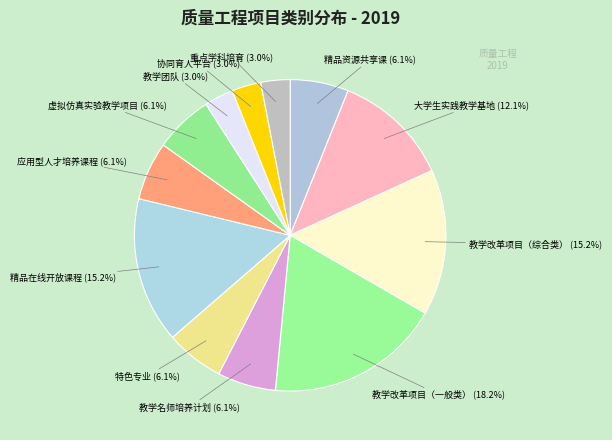

To the nearest percent, what is the difference between the largest and smallest slice percentages?

15%